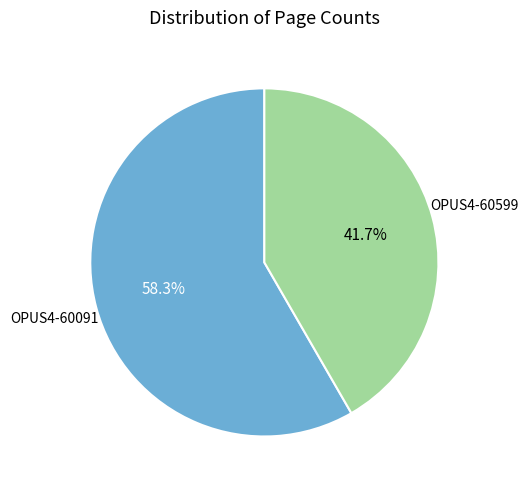

Is there a majority slice in this chart?

Yes